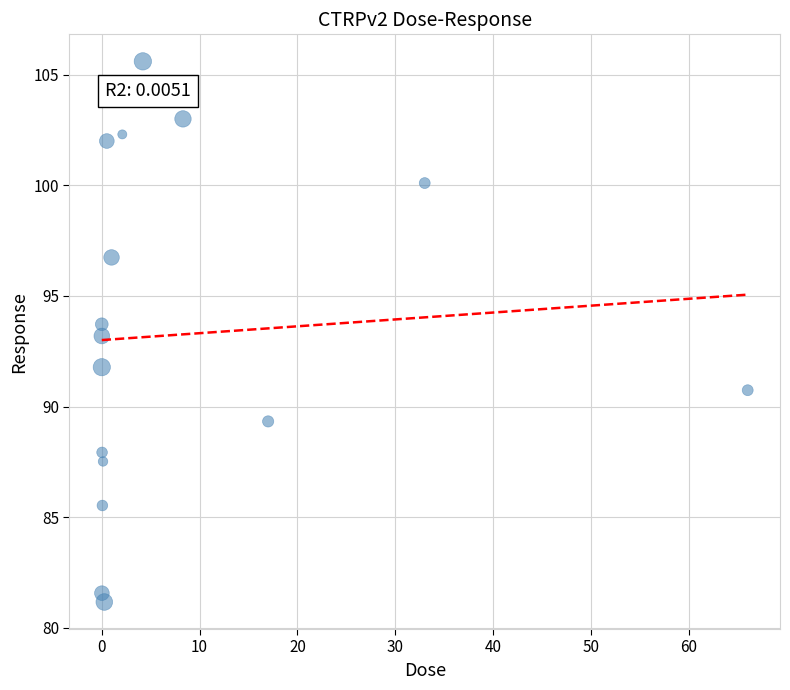

What is the range of Y values (max minus min)?

24.4